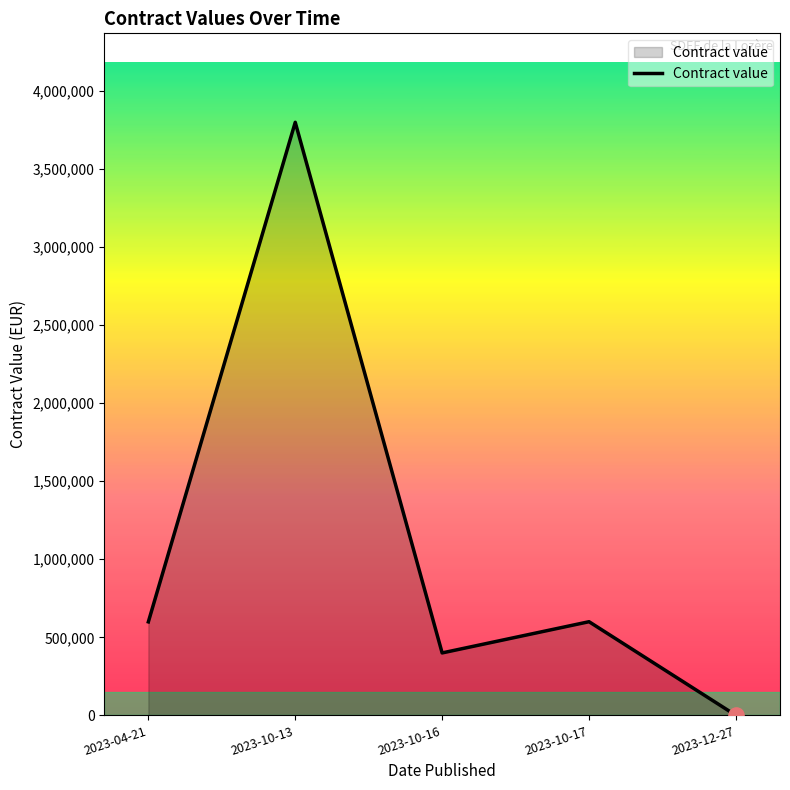

Approximately how many times larger is the value at 2023-10-16 compared to 2023-10-13?

0.1